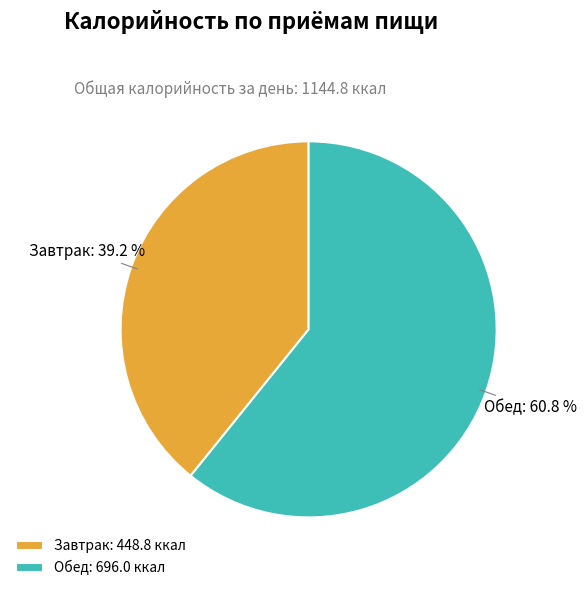

To the nearest percent, what portion does Обед represent?

61%